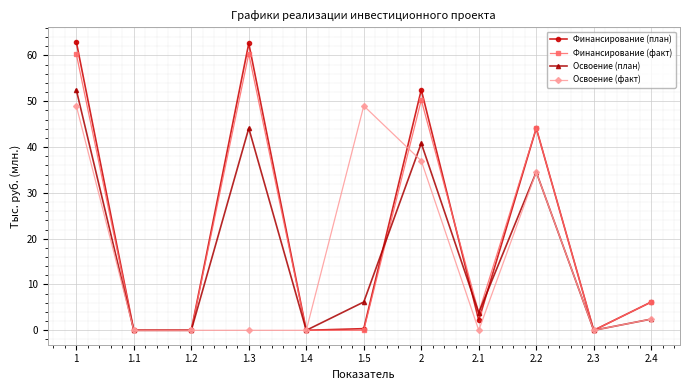

What is the value of the Освоение (план) point at the 7th from the left?

40.8